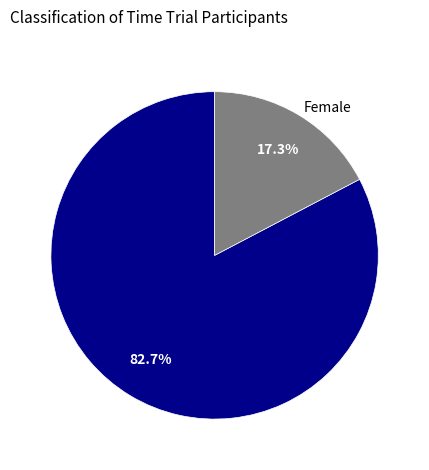

Count the number of slices in the pie.

2